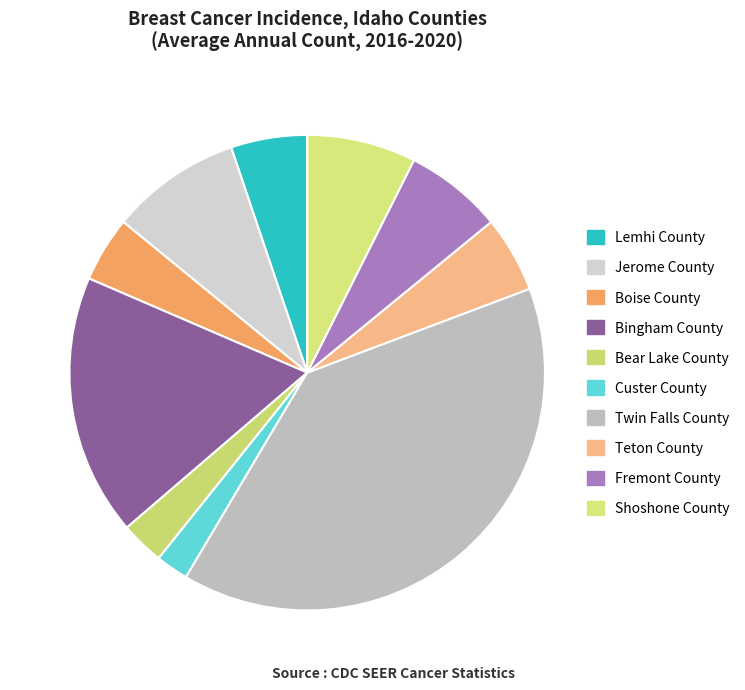

Does any single category account for the majority?

No